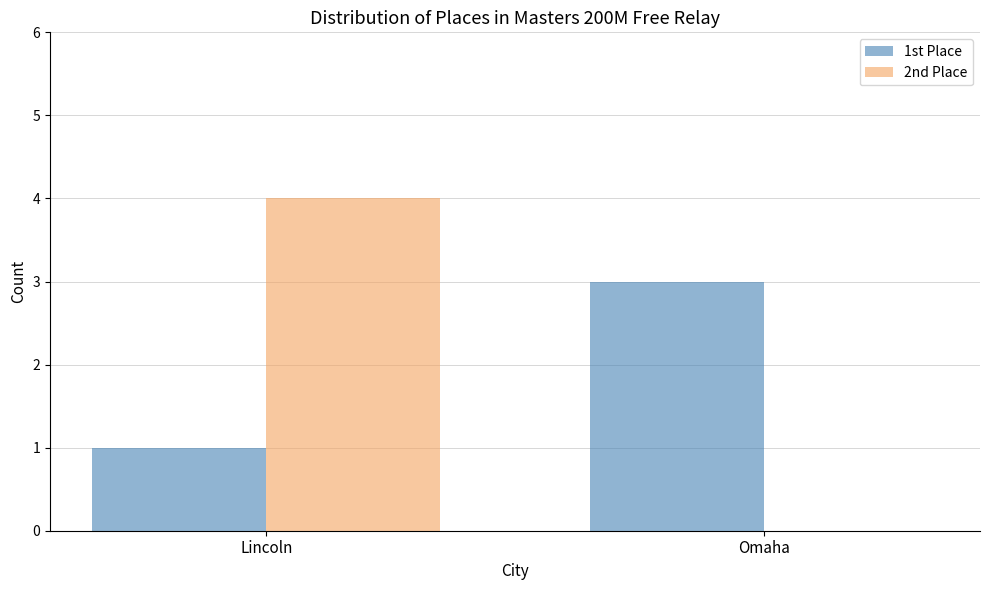

Between Lincoln and Omaha, which series saw the biggest shift?

2nd Place